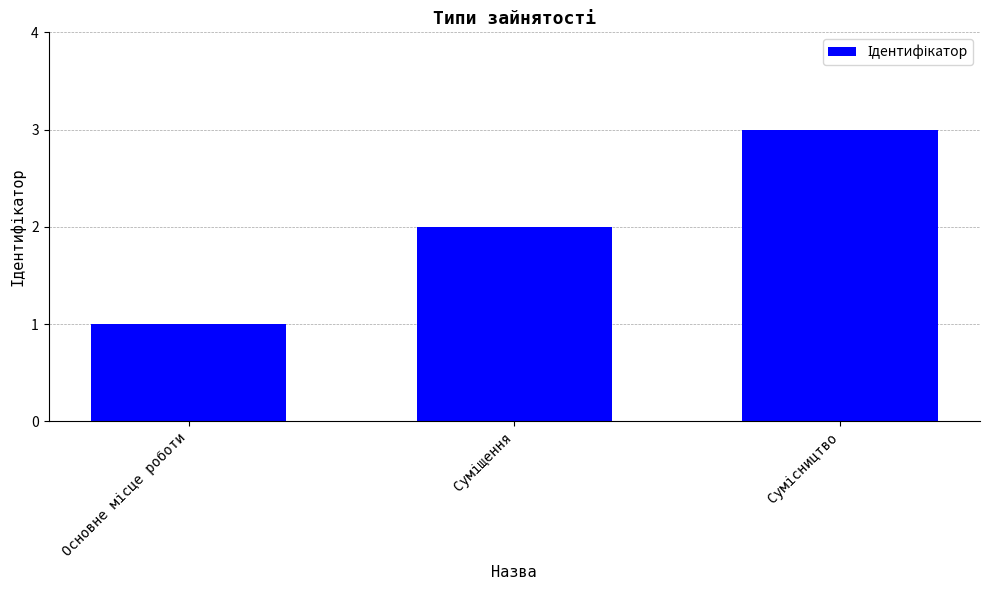

What is the sum of all values?

6